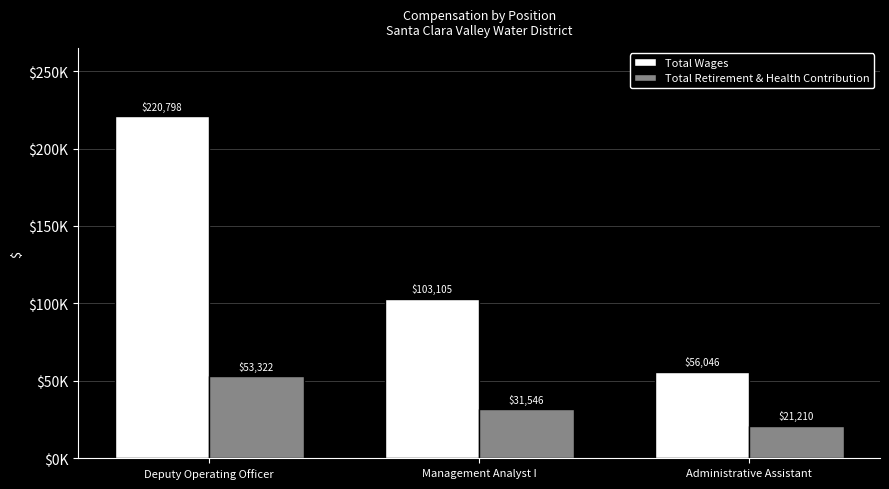

What is the label of the 1st bar from the left?

Deputy Operating Officer